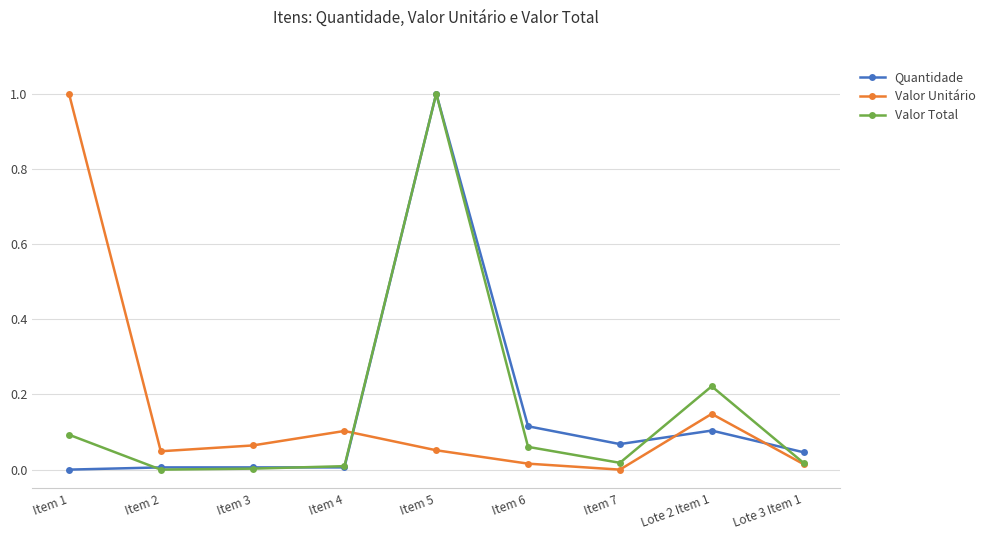

Is it true that Quantidade equals 0.0 at Lote 3 Item 1?

True